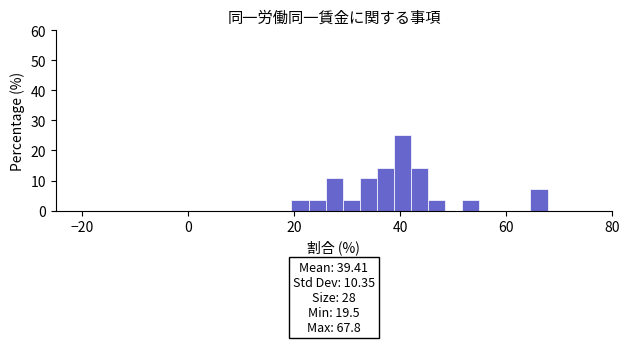

Read against the x-axis, roughly where is the centre of the tallest bar?

40